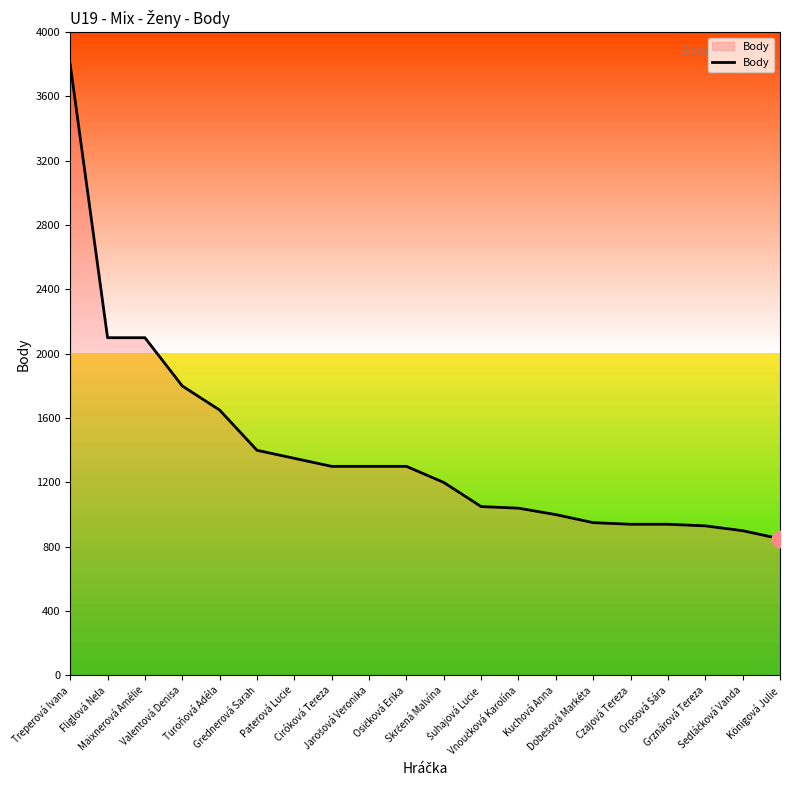

What is the average value?

1395